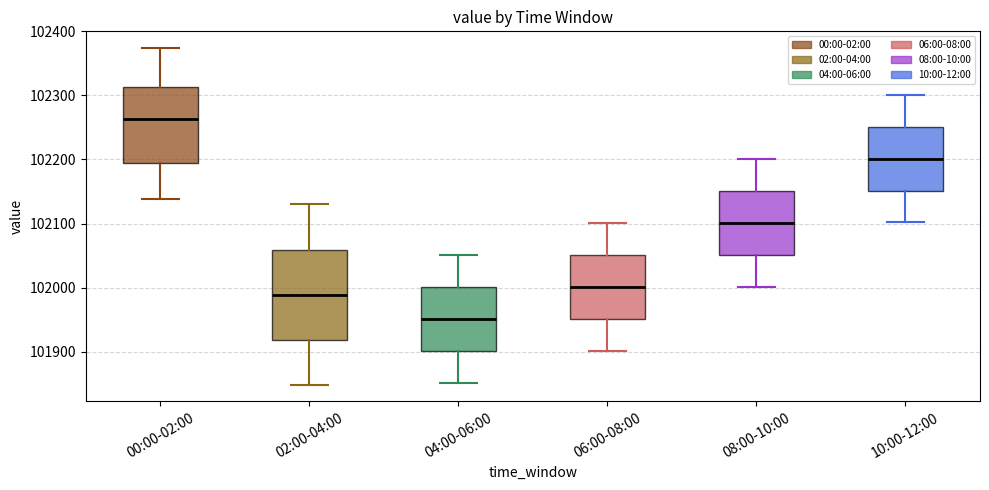

Where is the upper edge of the box for 04:00-06:00 on the y-axis? The values are not printed on the chart, so give them approximately, as read against the axis.

102000